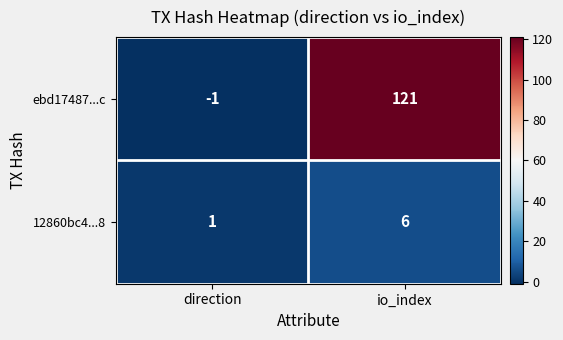

What is the difference between the highest and lowest values at direction?

2